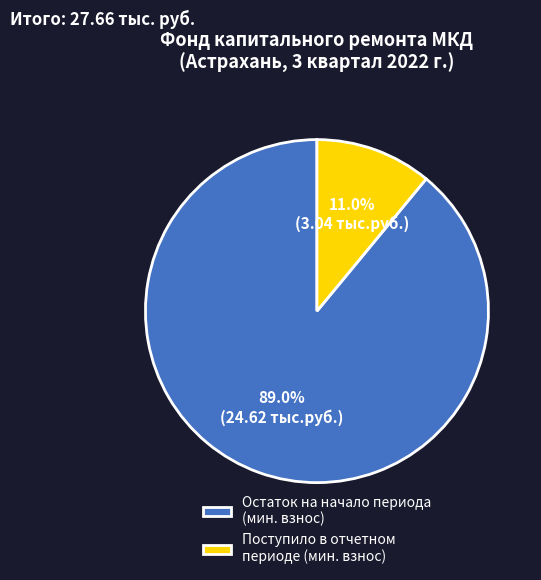

Is there any slice that represents more than half of the pie?

Yes